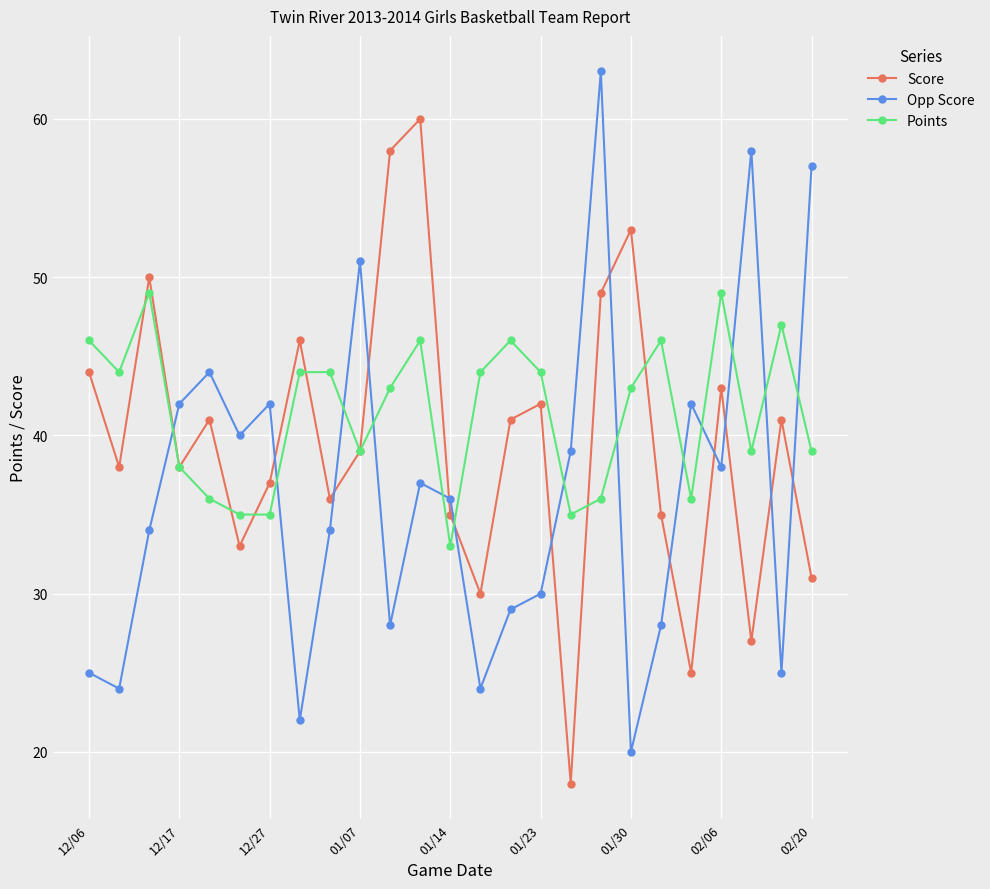

What is the value of the Opp Score point at the 2nd from the left?

24